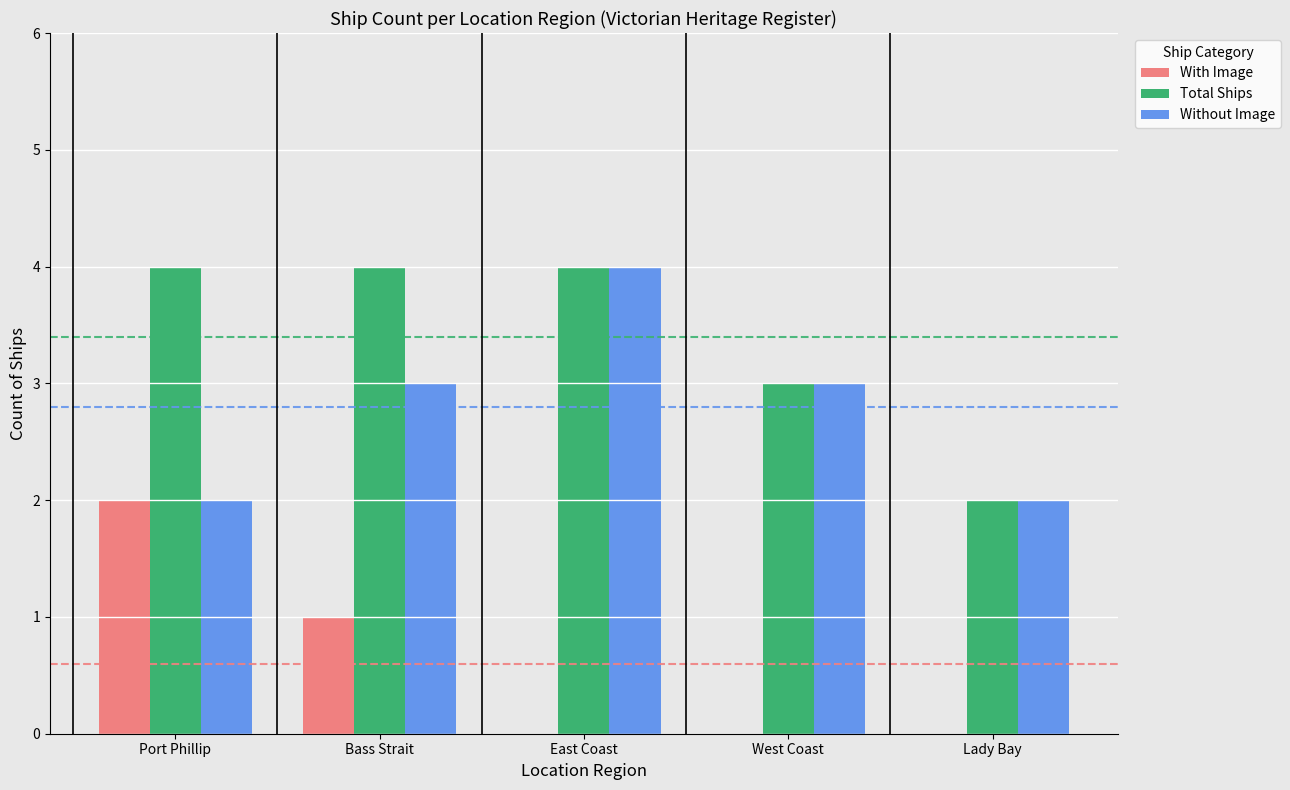

Which series has the largest total across all categories?

Total Ships